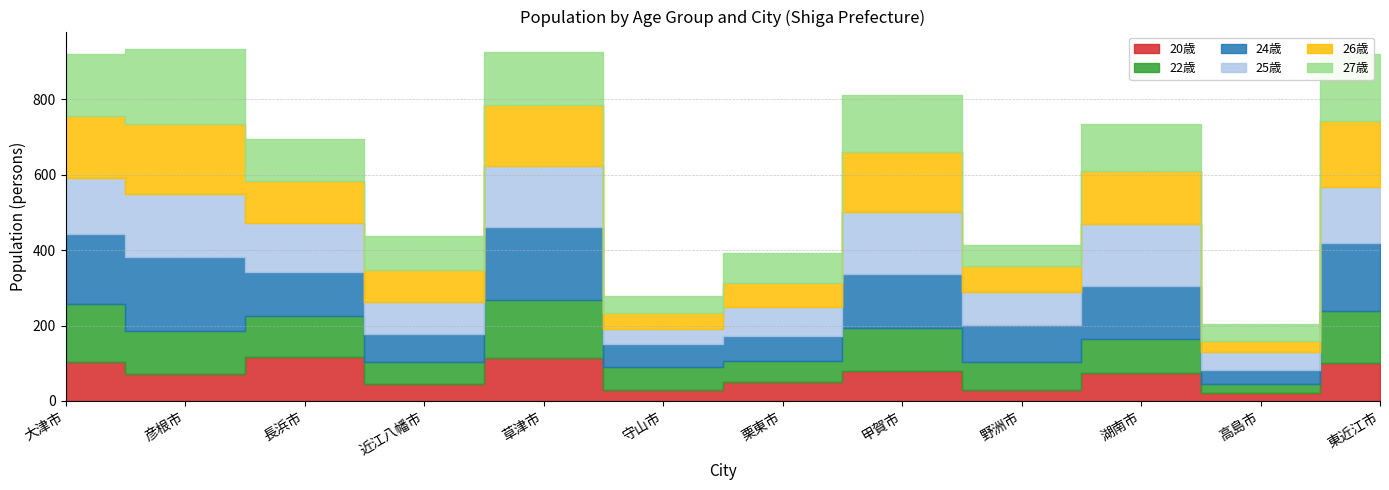

Which series changed the most between 大津市 and 彦根市?

22歳